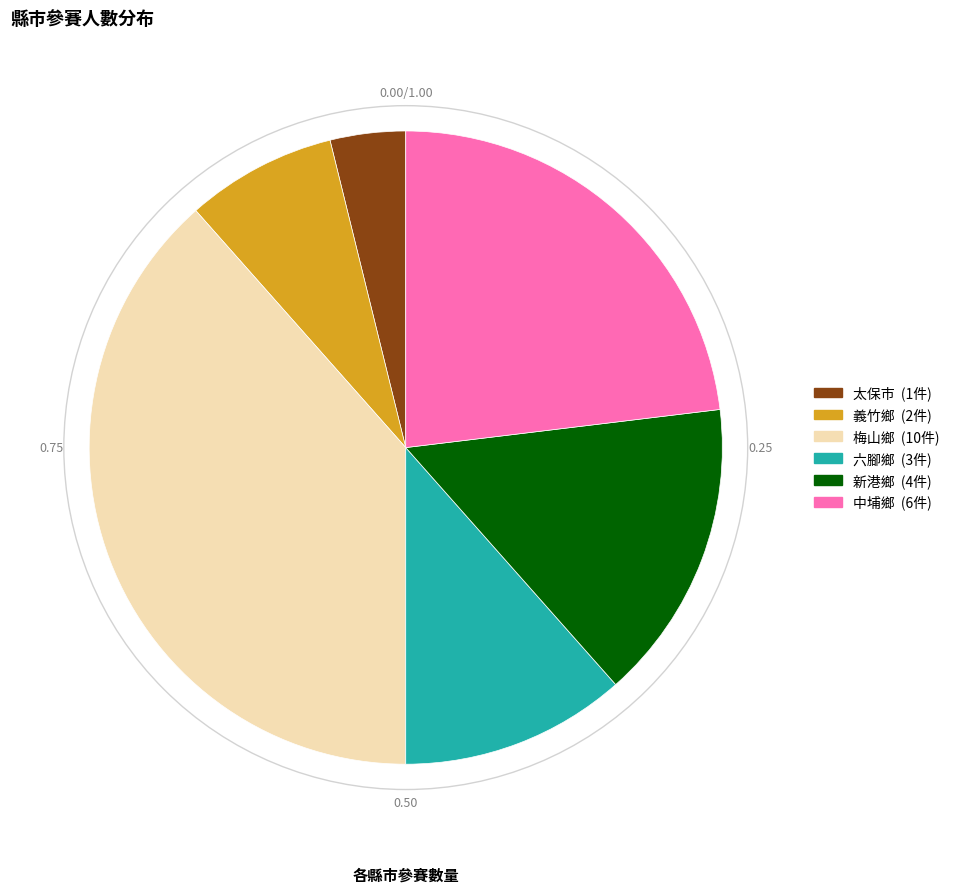

Is it true that 義竹鄉 is 8% of the pie?

True